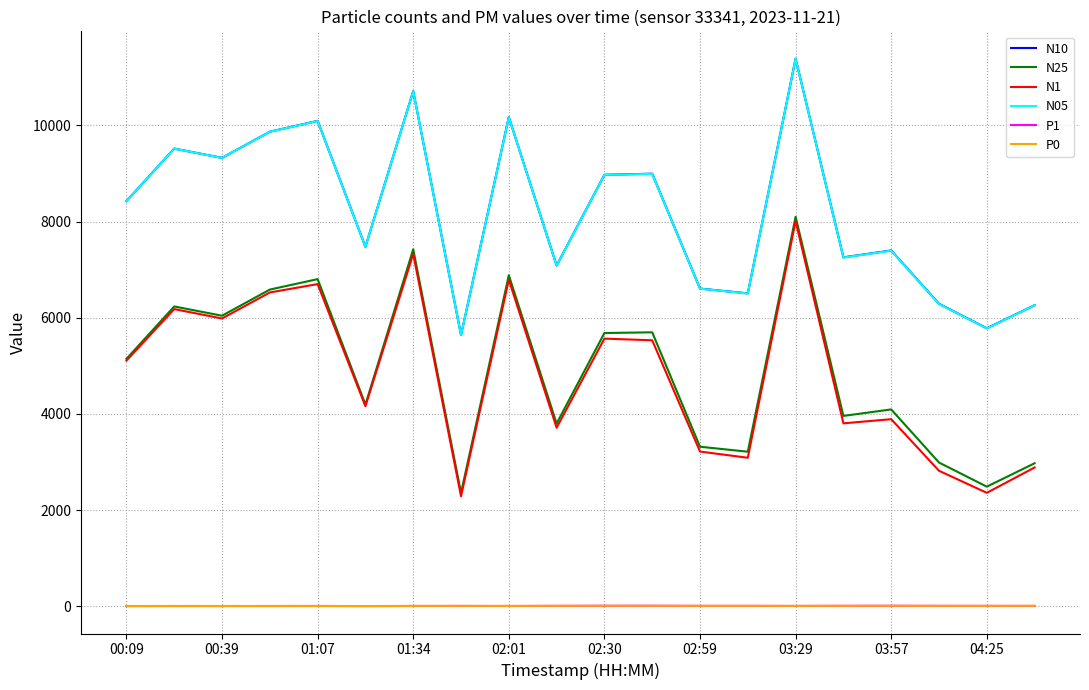

True or false: N05 and N10 cross at least once.

False